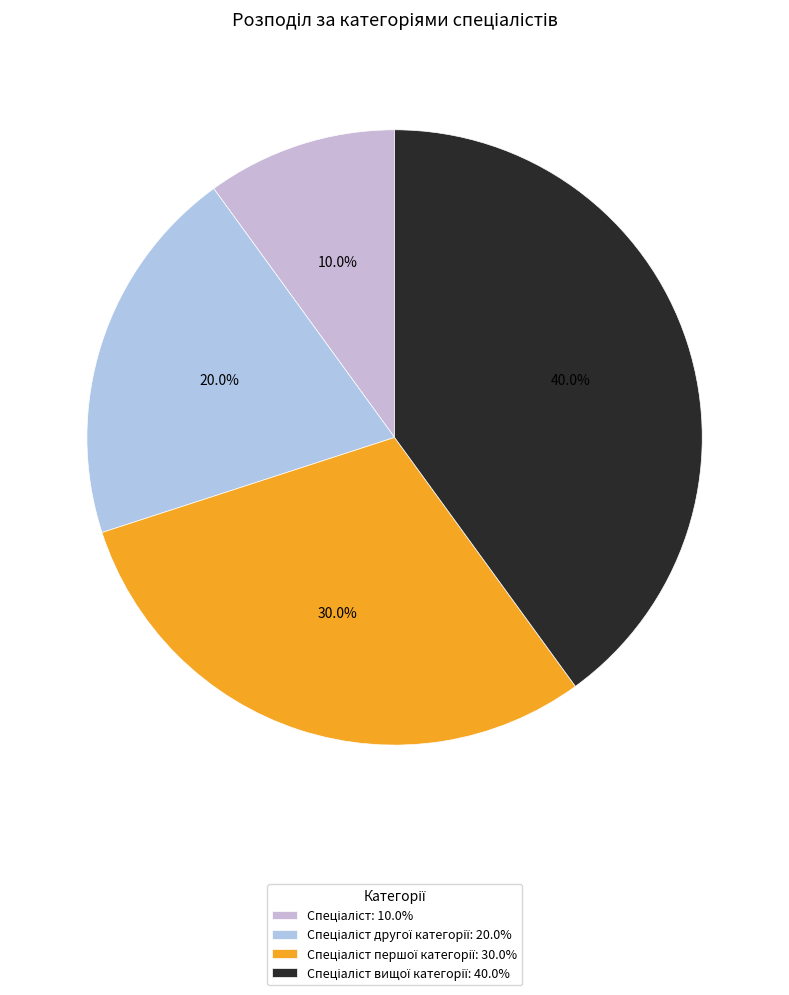

Which category has the biggest portion of the pie?

Спеціаліст вищої категорії